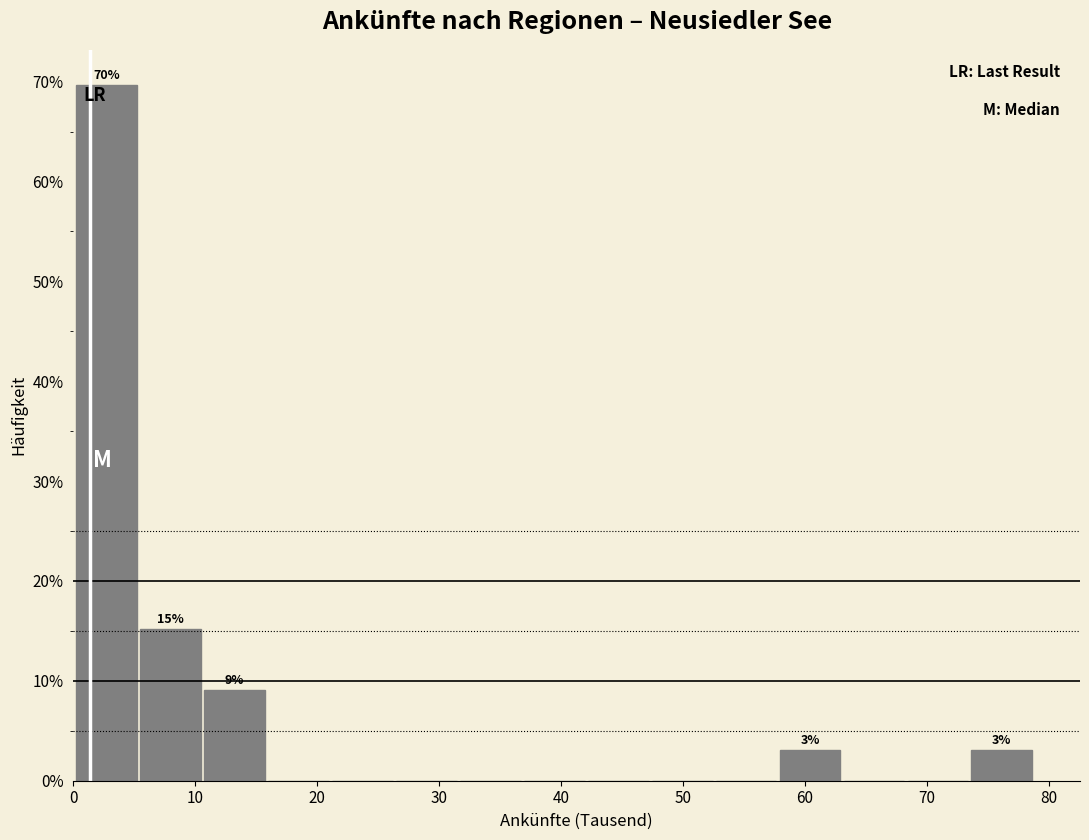

Which range on the x-axis has the tallest bar?

0 to 5